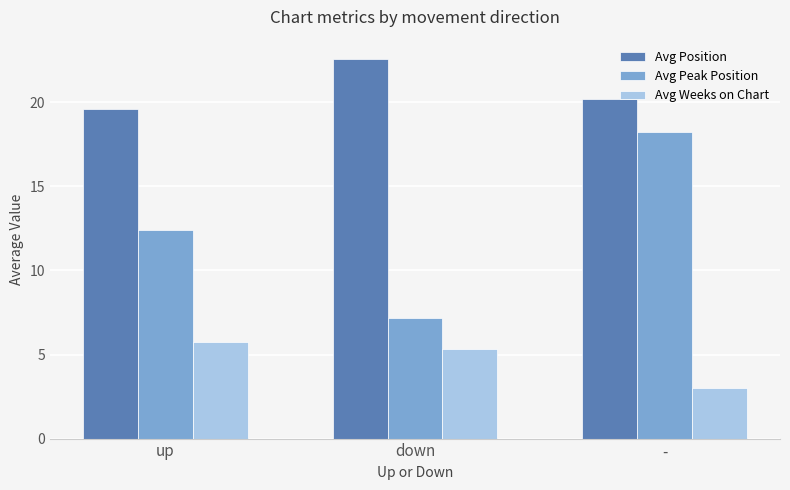

At which label does Avg Position reach its peak?

down